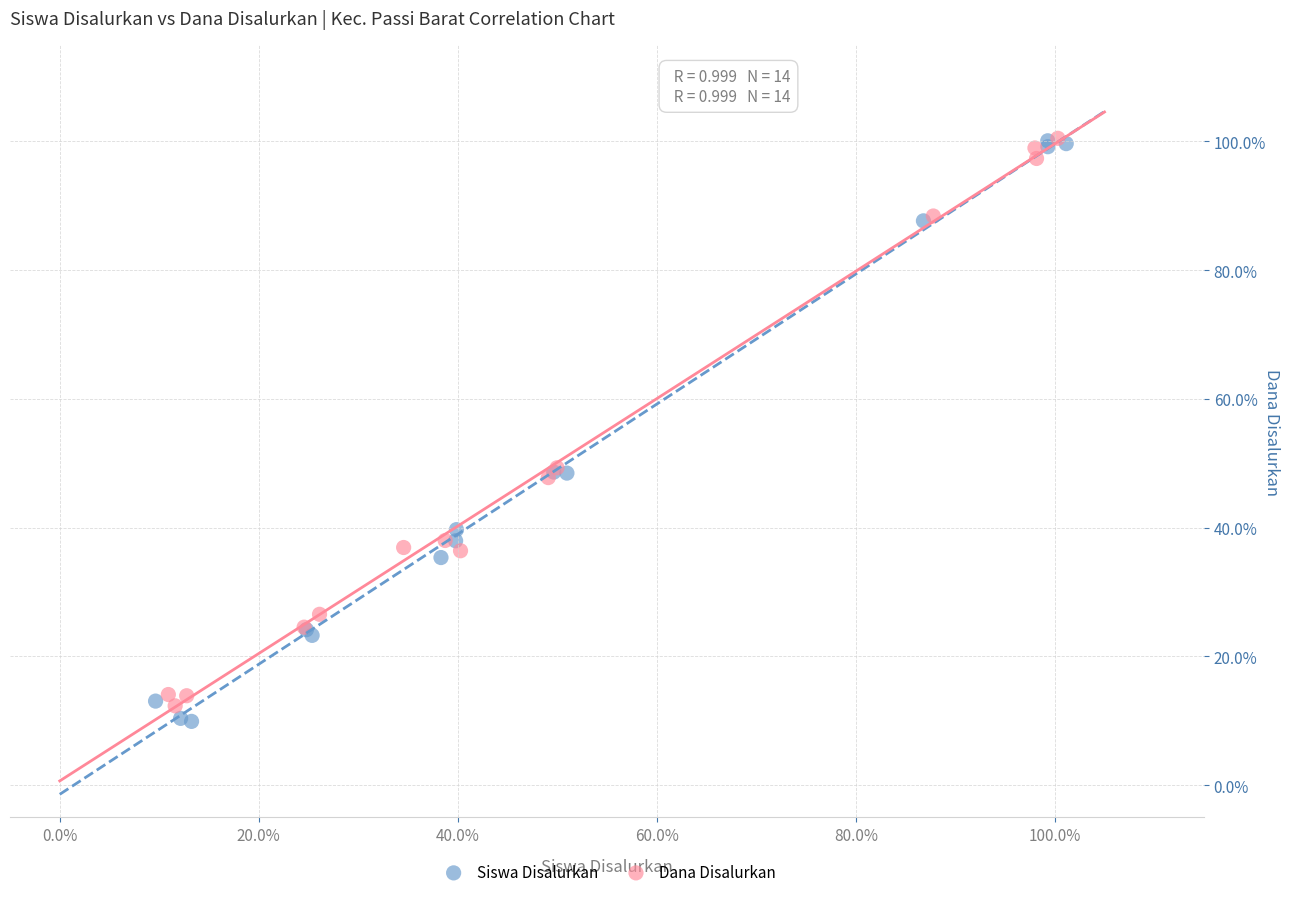

What are all the series names shown in the legend?

Siswa Disalurkan, Dana Disalurkan